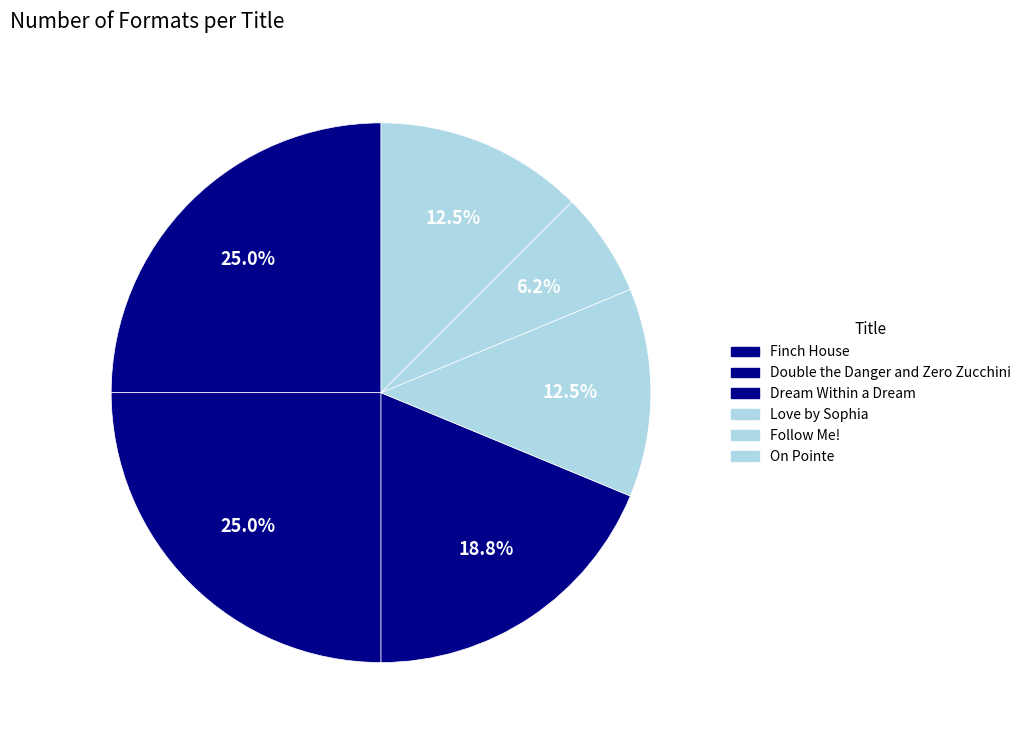

How many slices are in this pie chart?

6